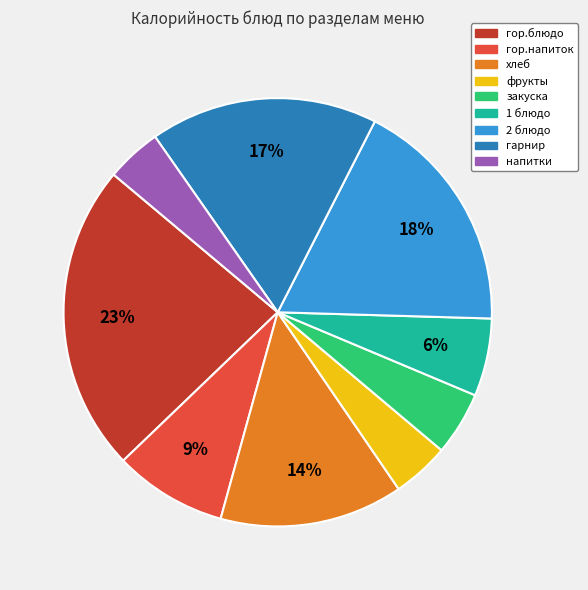

How many slices are in this pie chart?

9